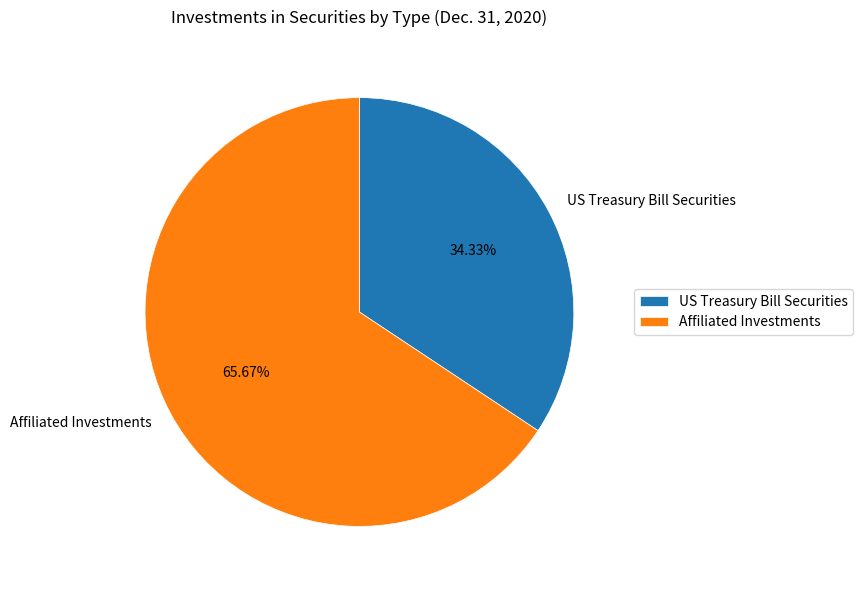

Do US Treasury Bill Securities and Affiliated Investments together represent more than half of the pie?

Yes